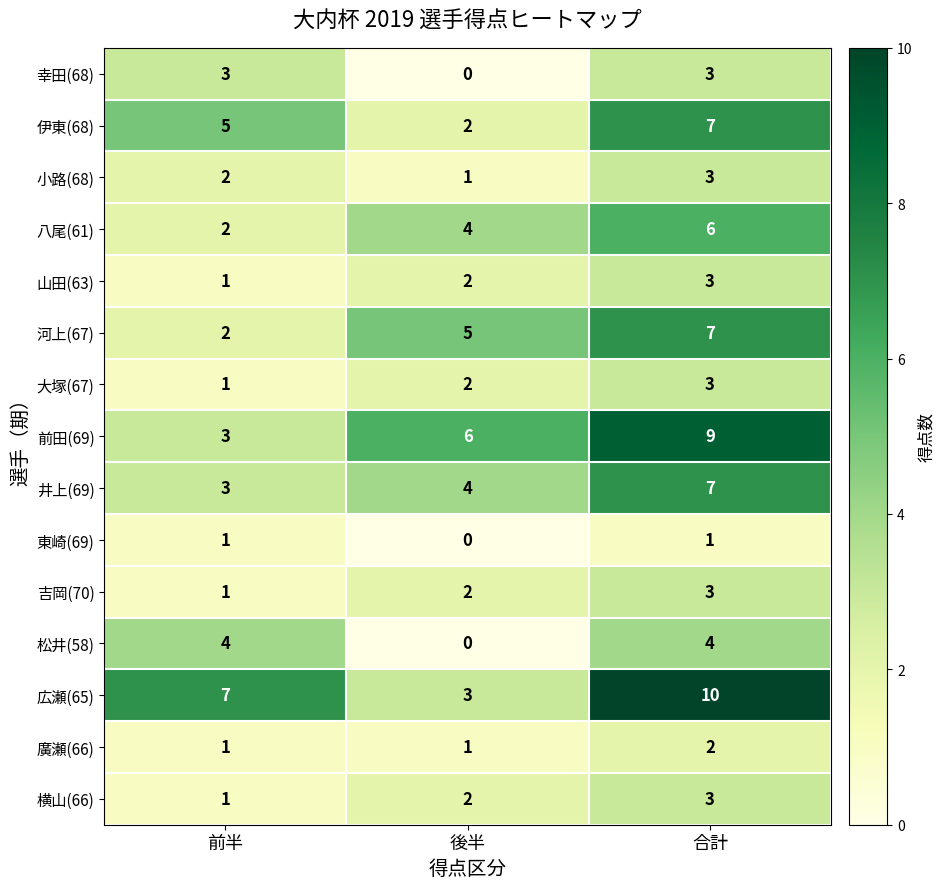

What is the spread (max minus min) of values at 前半?

6